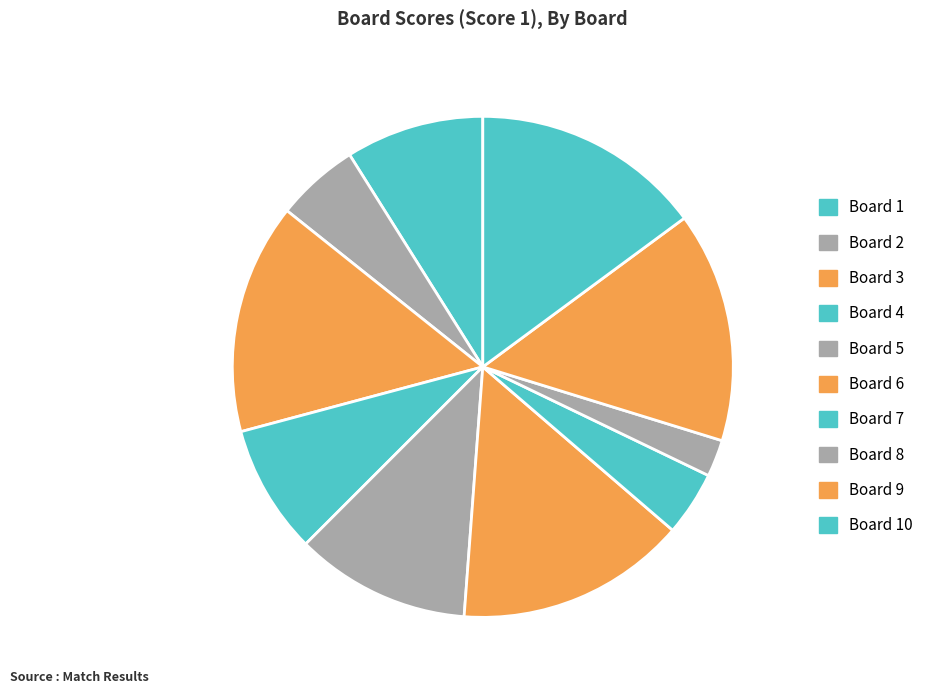

How many slices are in this pie chart?

10